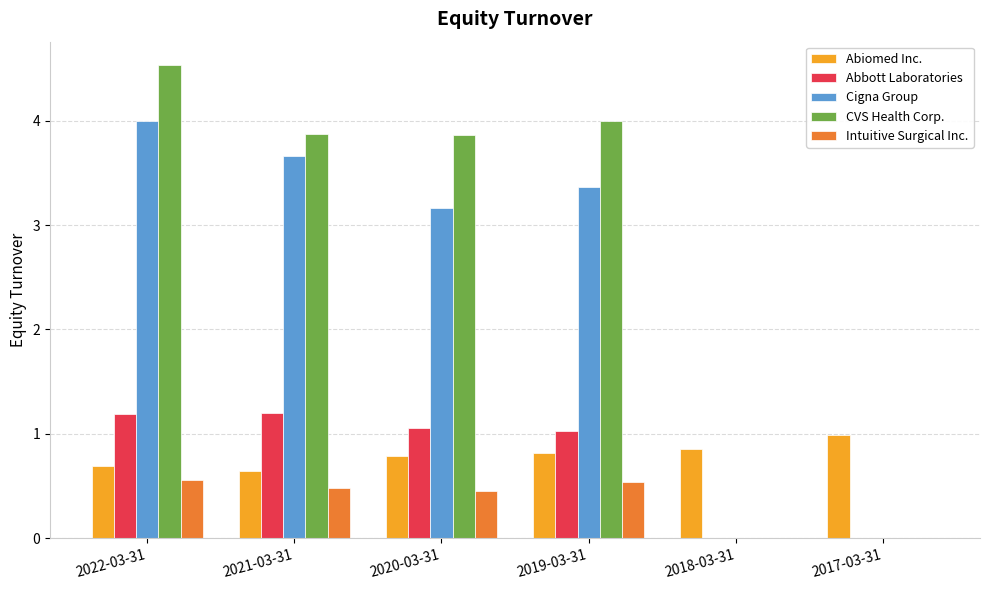

At which label does Abiomed Inc. reach its peak?

2017-03-31